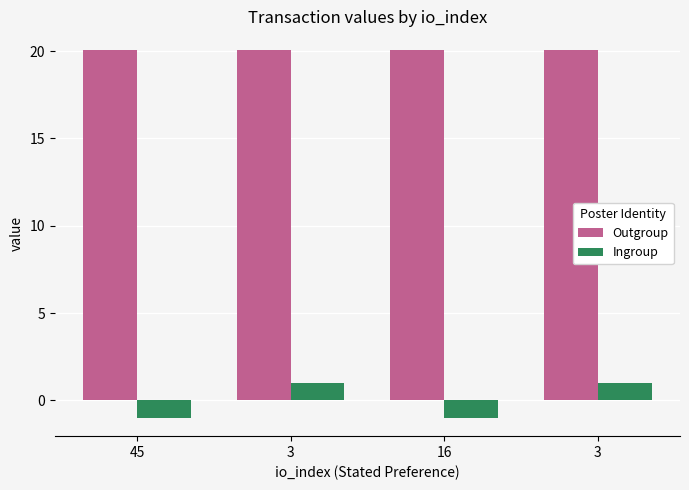

Which series changed the most between 45 and 3?

Ingroup